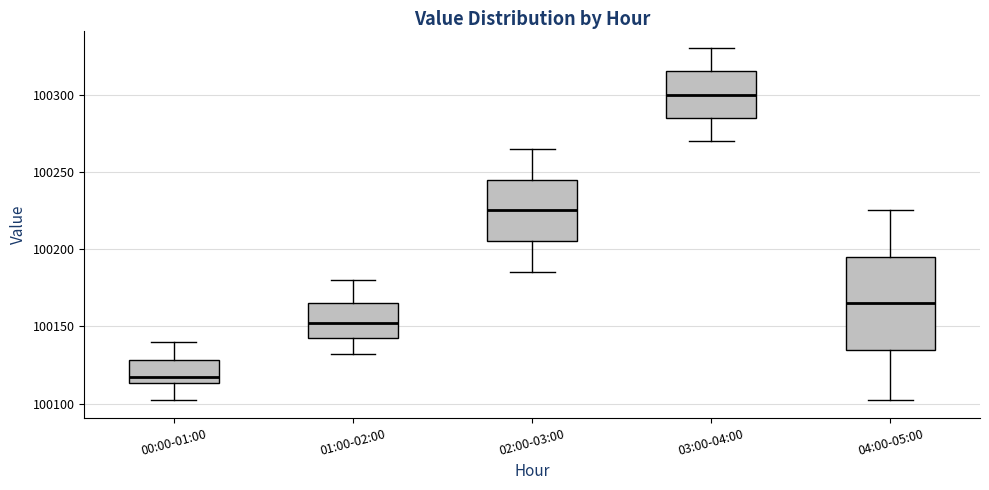

Comparing the boxes themselves (not the whiskers), which one is the tallest?

04:00-05:00